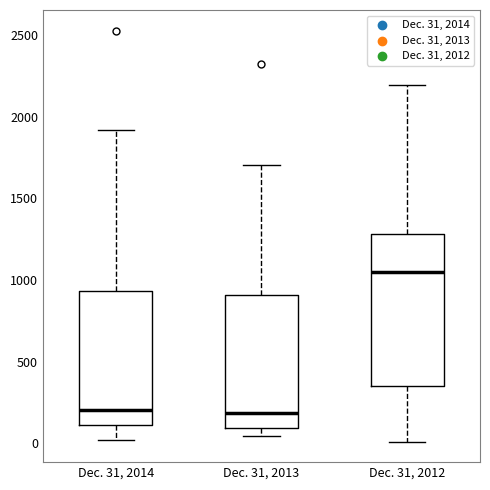

Reading left to right, read every box against the y-axis: the position of its median line, the range the box covers, and the ends of its whiskers. The values are not printed on the chart, so give them approximately, as read against the axis.

Dec. 31, 2014: median 200, box 100 to 950, whiskers 0 to 1900
Dec. 31, 2013: median 200, box 100 to 900, whiskers 50 to 1700
Dec. 31, 2012: median 1050, box 350 to 1300, whiskers 0 to 2200